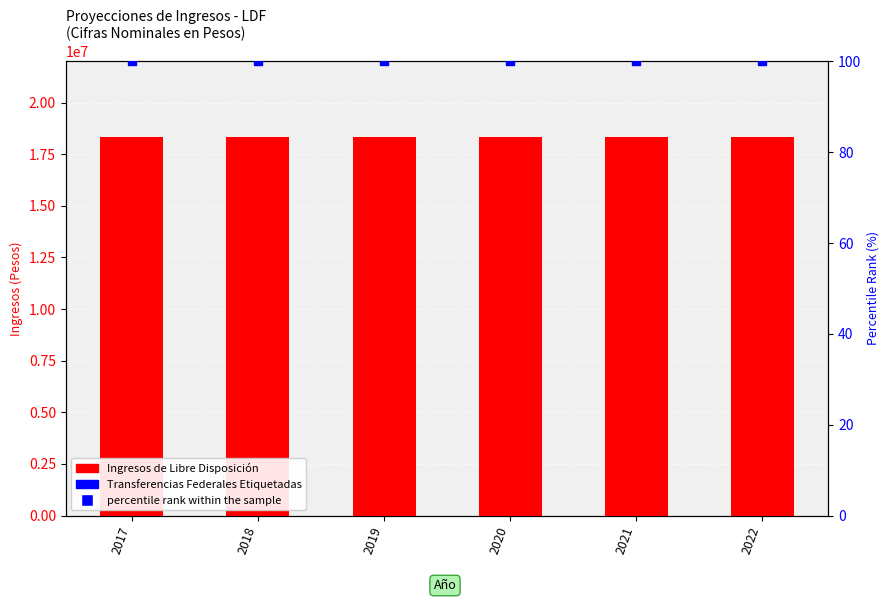

Which series has the largest total across all categories?

Ingresos de Libre Disposición